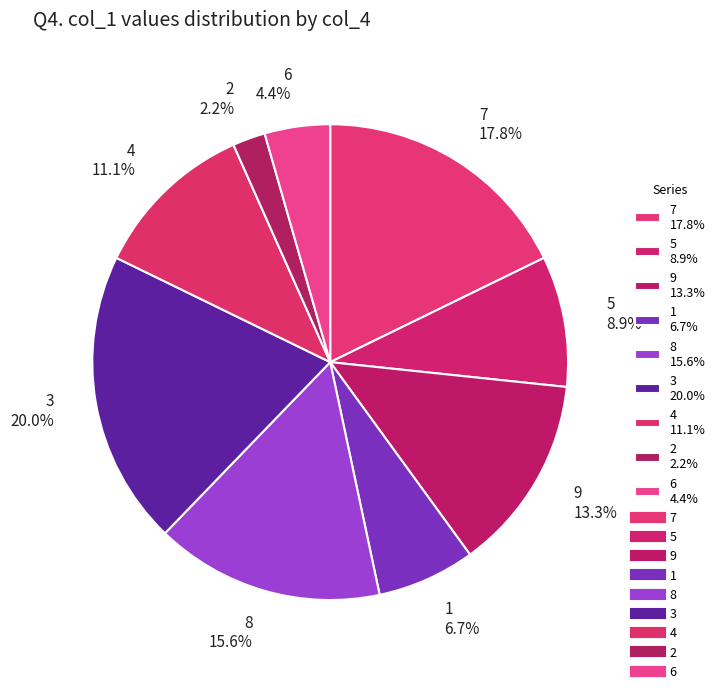

To the nearest percent, what is the difference between the largest and smallest slice percentages?

18%